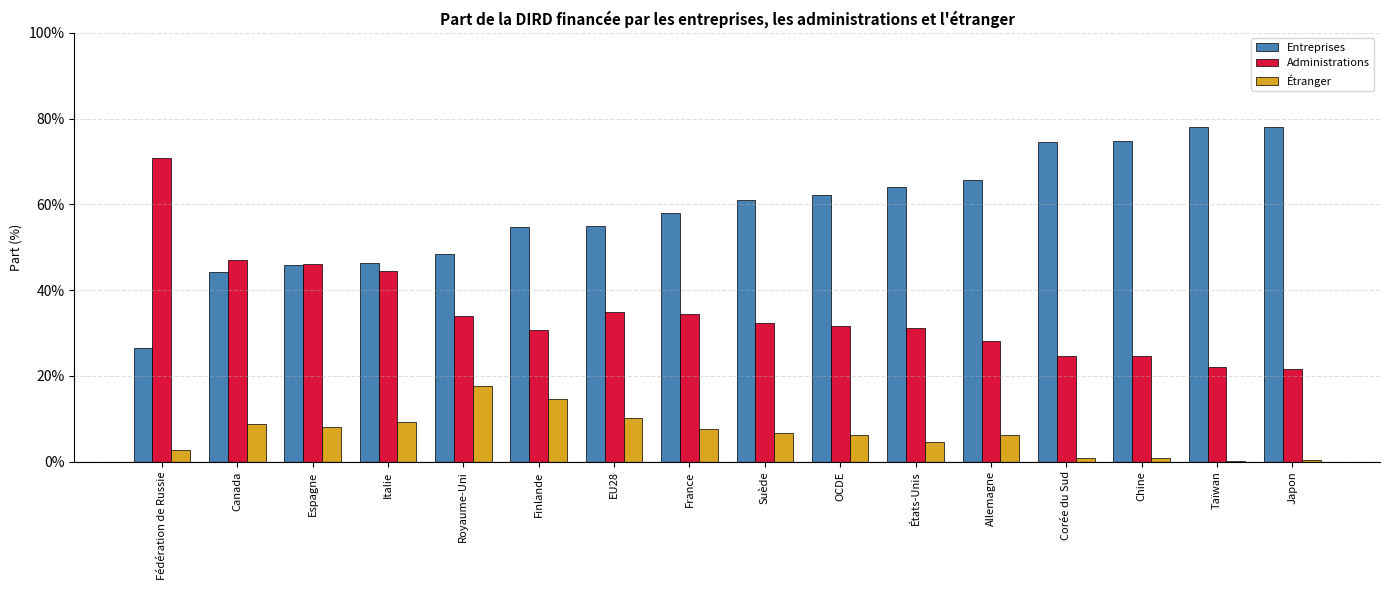

List the series in order of their peak value, highest first.

Entreprises, Administrations, Étranger